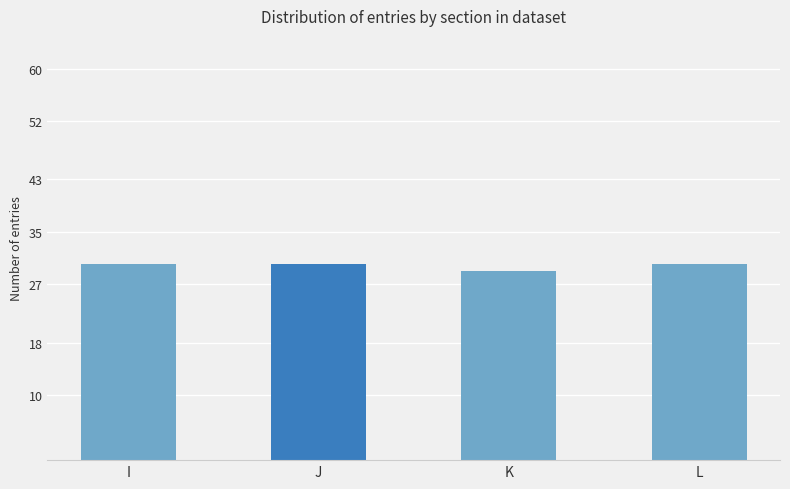

How many bars are there in total?

4